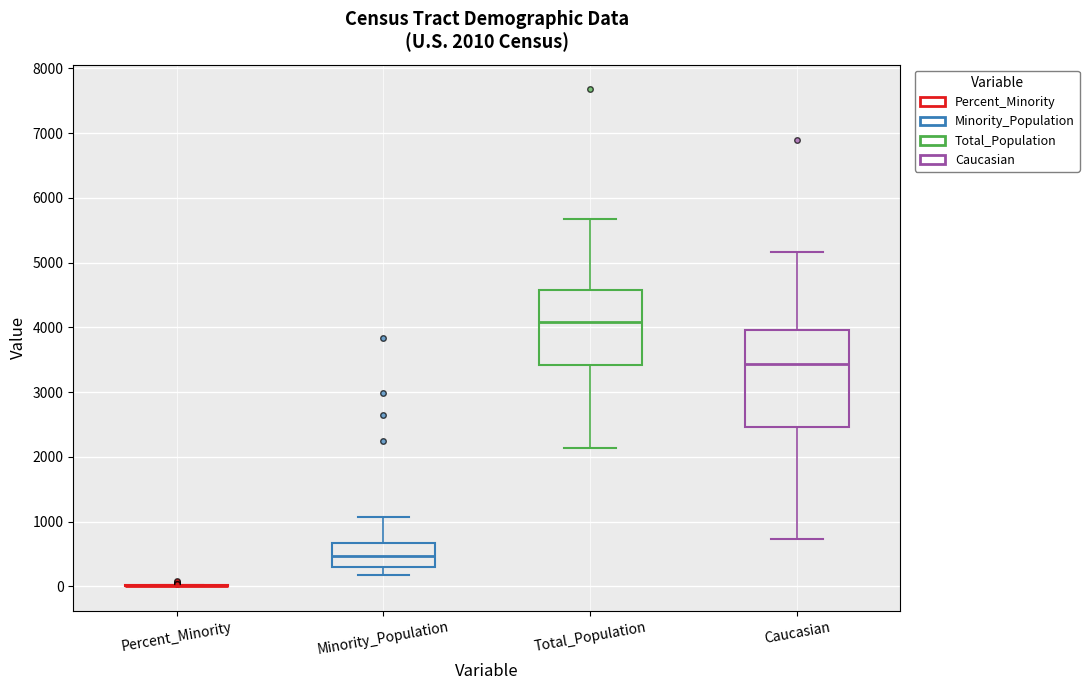

Which box is the tallest, from its lower edge to its upper edge?

Caucasian